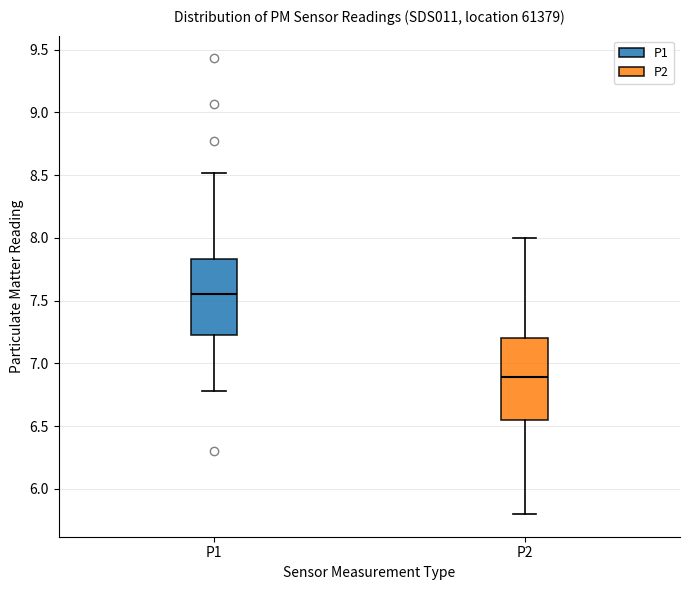

Which box has the lowest median line?

P2